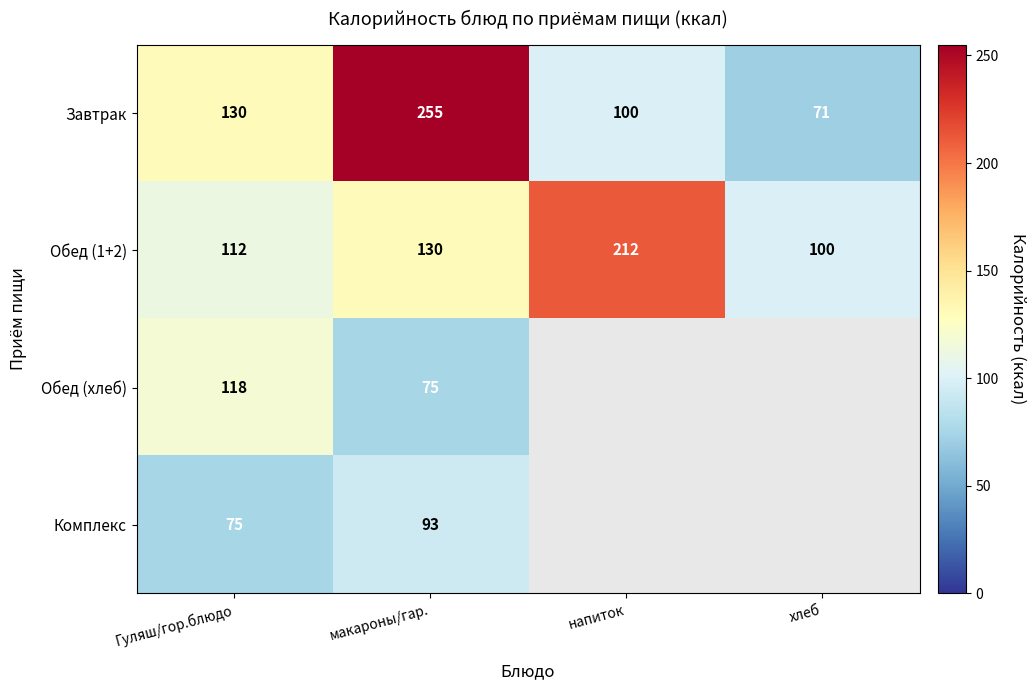

At how many categories does at least one series exceed 184?

2